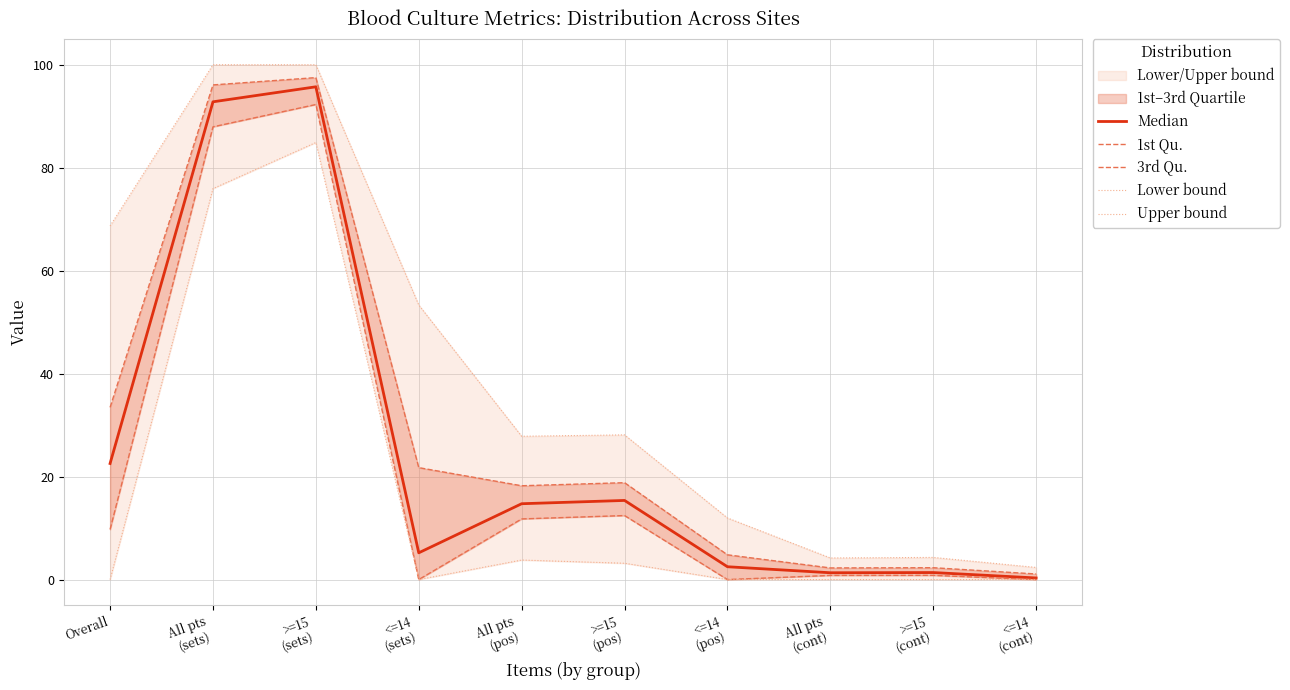

How many values in the 1st Qu. series are below 9?

5